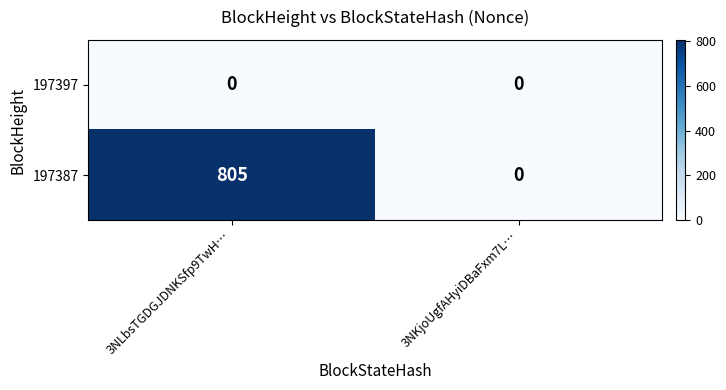

Count the number of data series in this chart.

2